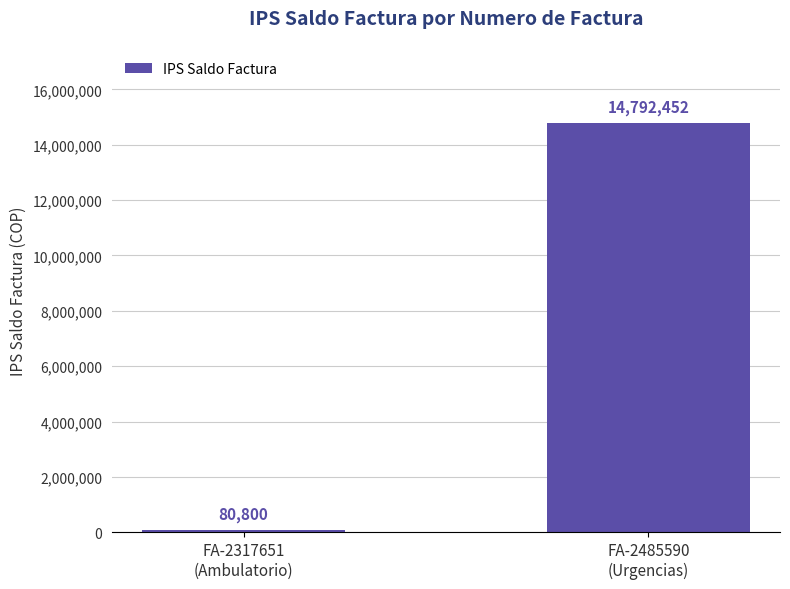

What value does the data have at FA-2317651
(Ambulatorio)?

80800